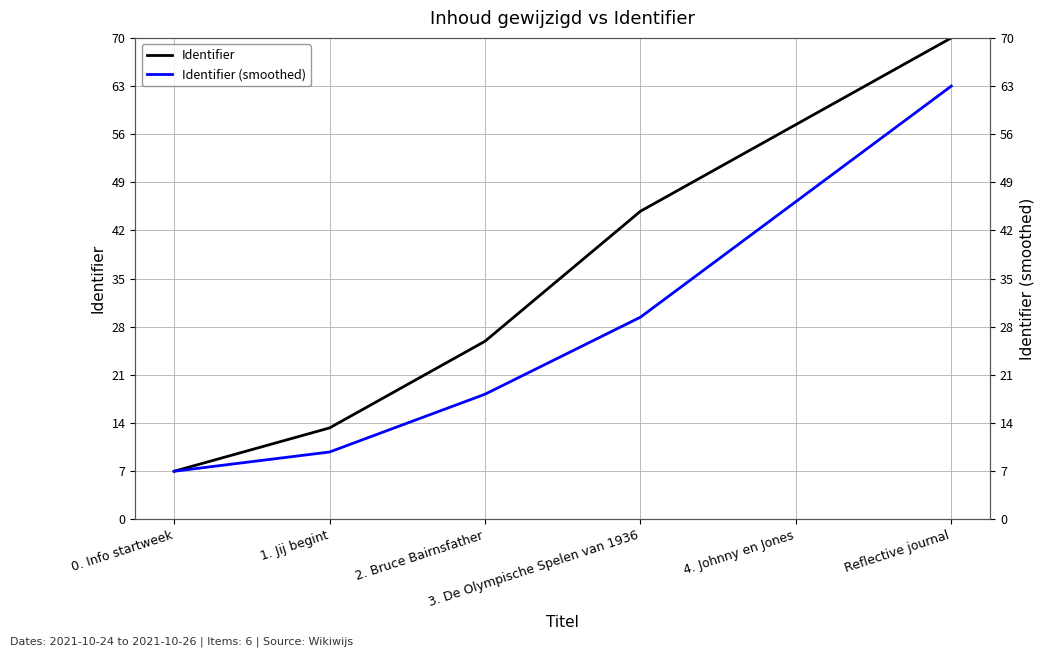

The value of Identifier at 3. De Olympische Spelen van 1936 is 44.8. True or false?

True